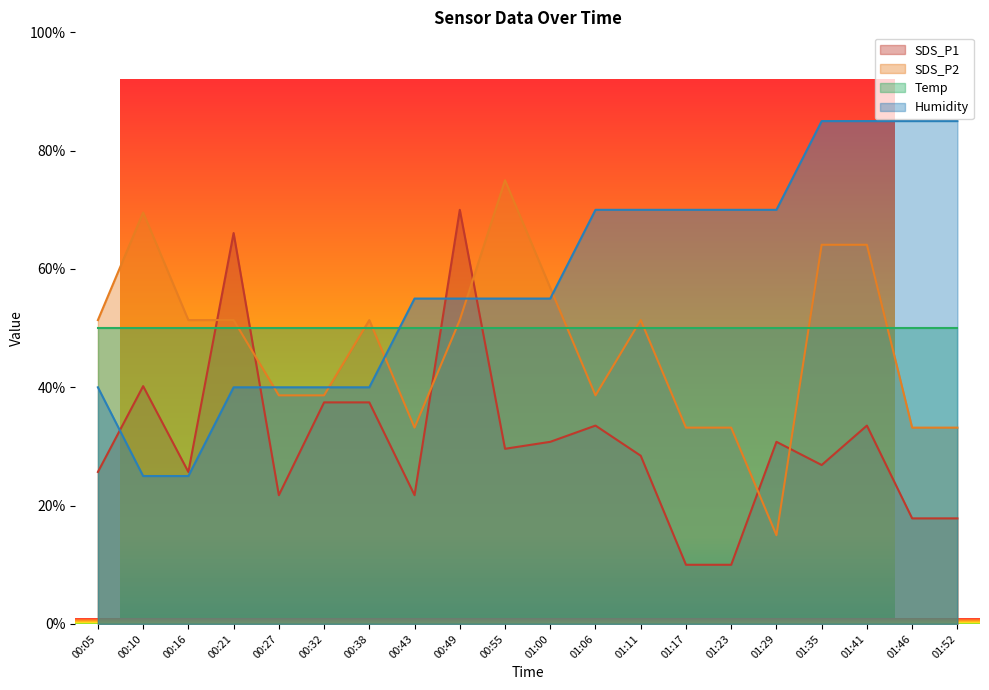

What is the difference between the maximum and second lowest values in the SDS_P1 series?

60.0